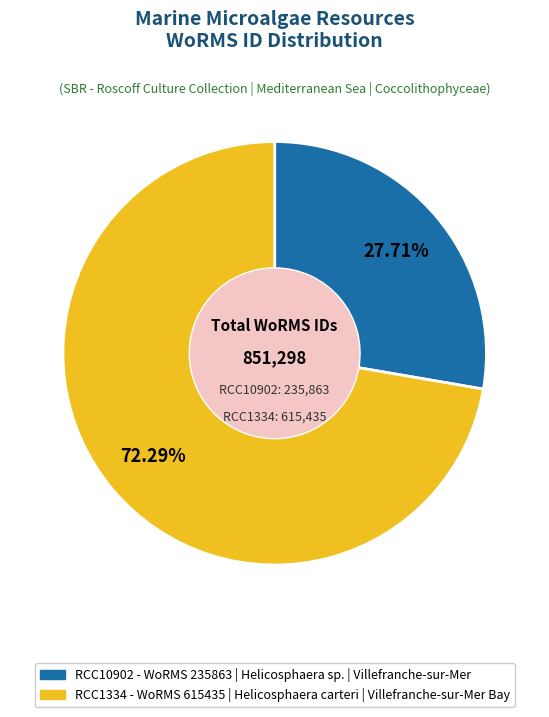

Does RCC10902 account for over 50% of the chart?

No